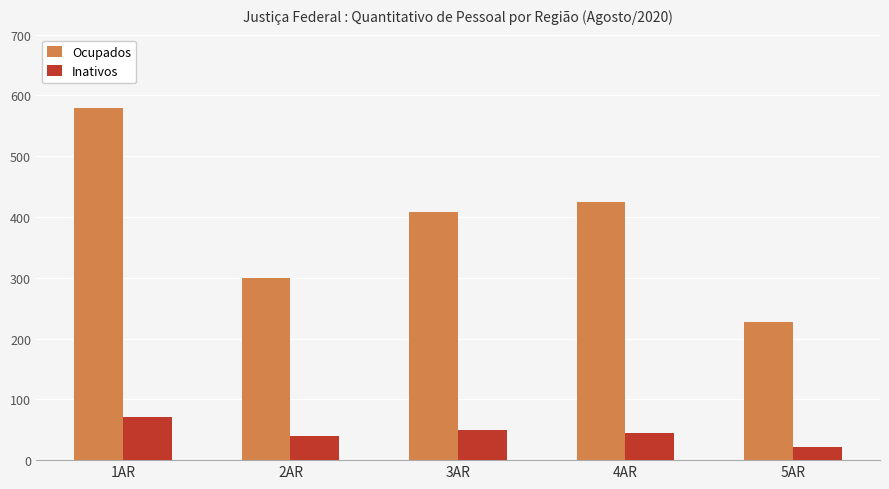

Rank the series by their maximum value, from lowest to highest.

Inativos, Ocupados